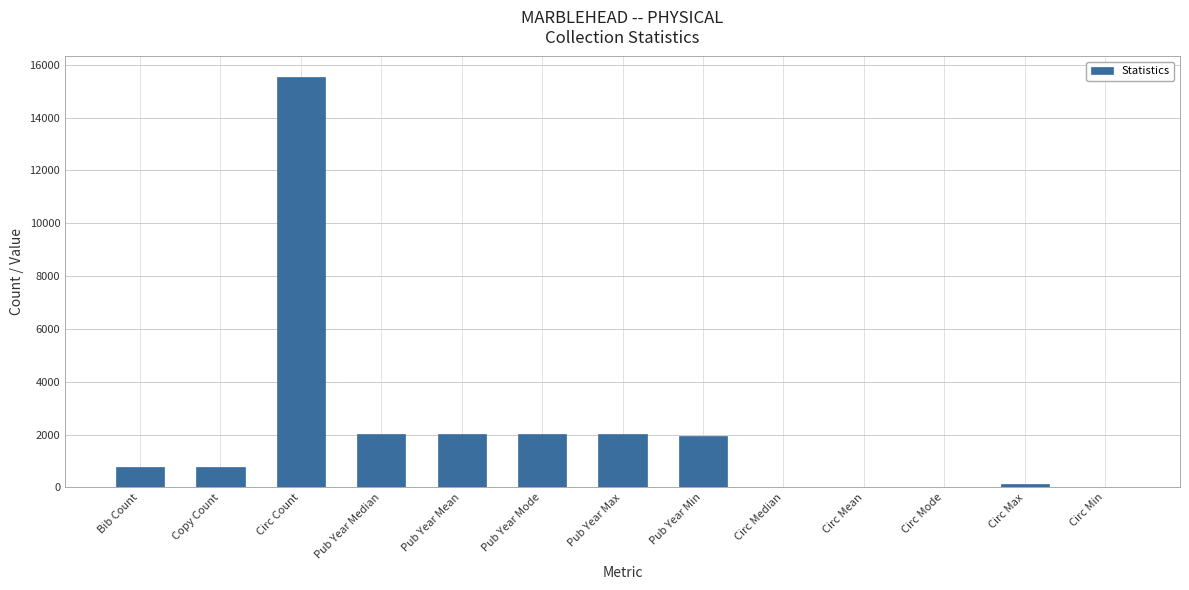

What is the greatest value displayed?

15535